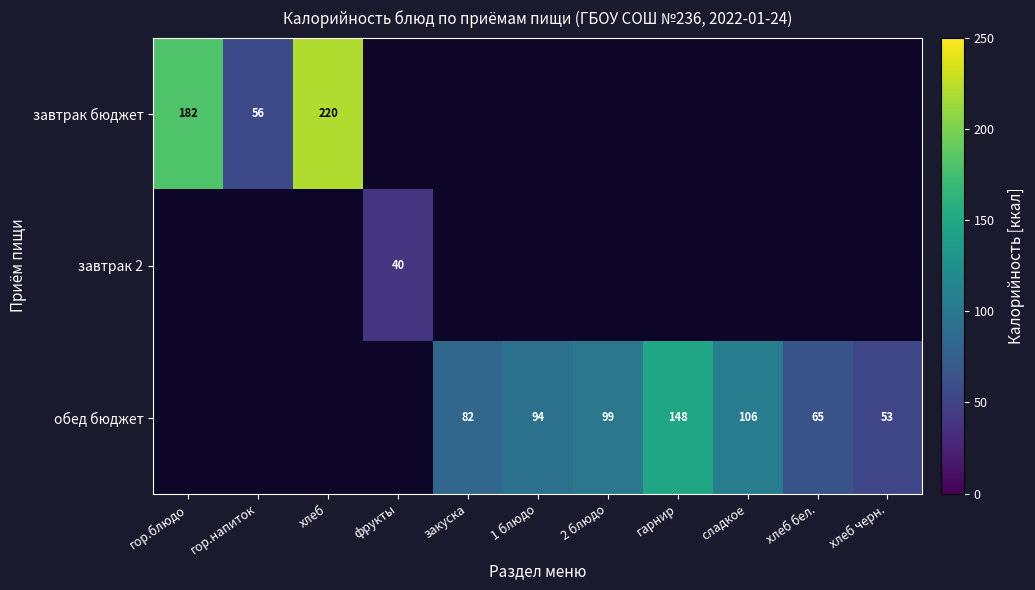

True or false: обед бюджет has a value of 168.9 at 2 блюдо.

False